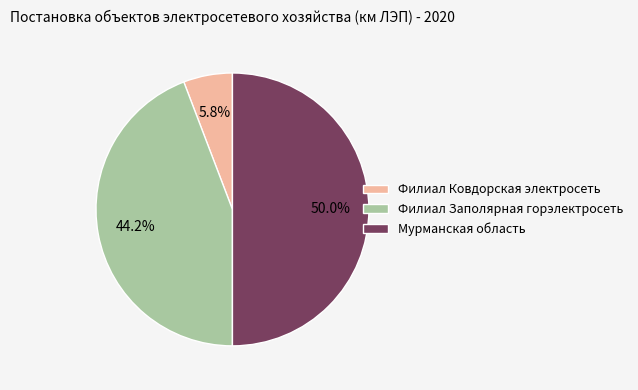

How many segments does this pie chart have?

3